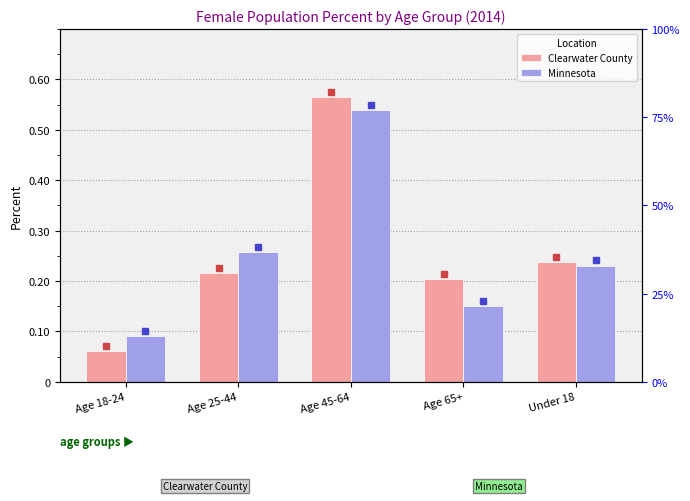

Which category has the highest value in the Minnesota series?

Age 45-64